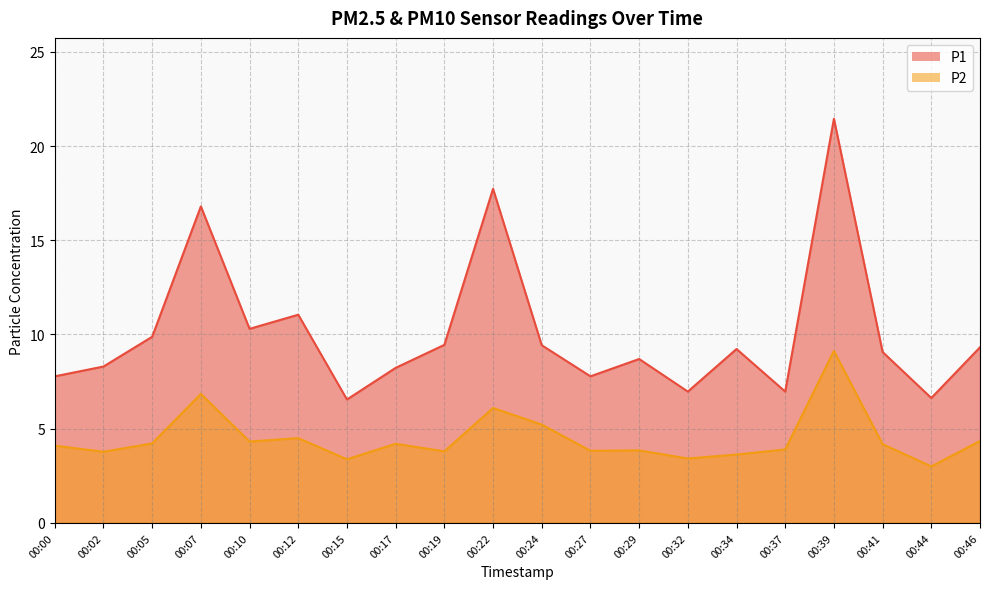

List the labels in order of P2 value, smallest first.

00:44, 00:15, 00:32, 00:34, 00:02, 00:19, 00:27, 00:29, 00:37, 00:00, 00:41, 00:17, 00:05, 00:10, 00:46, 00:12, 00:24, 00:22, 00:07, 00:39